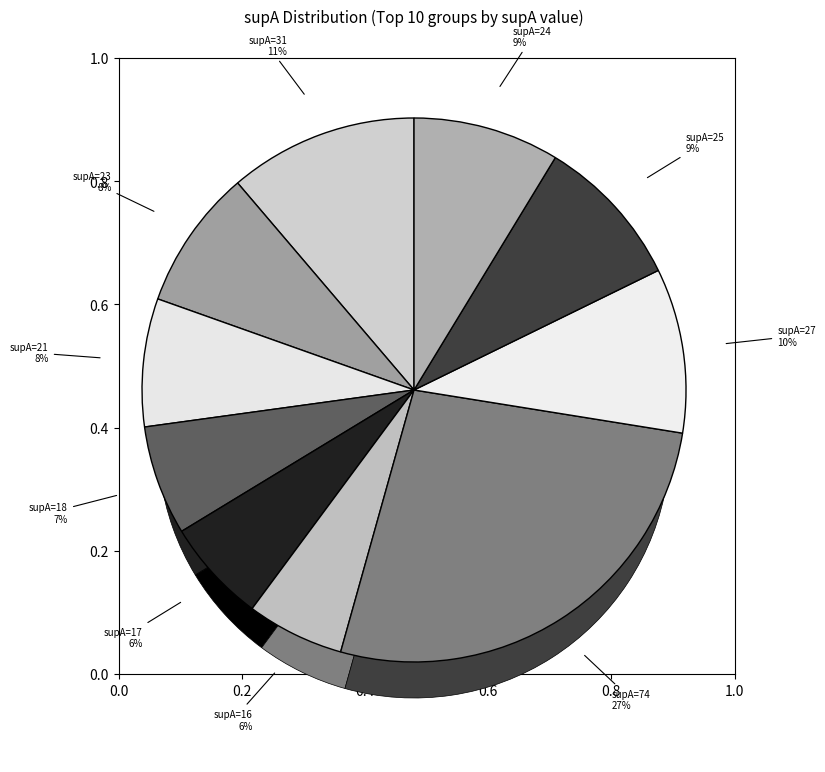

How many segments does this pie chart have?

10